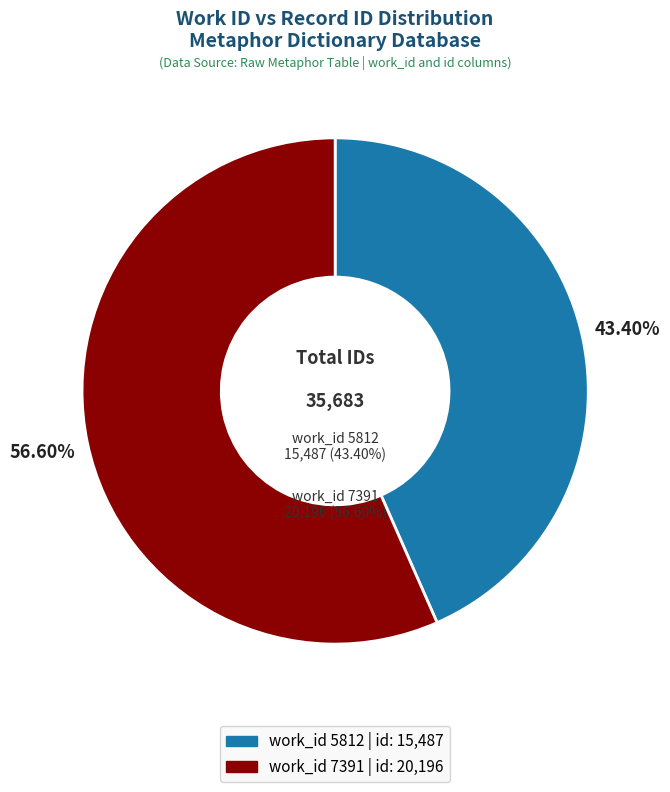

To the nearest percent, what portion does 7391 represent?

57%